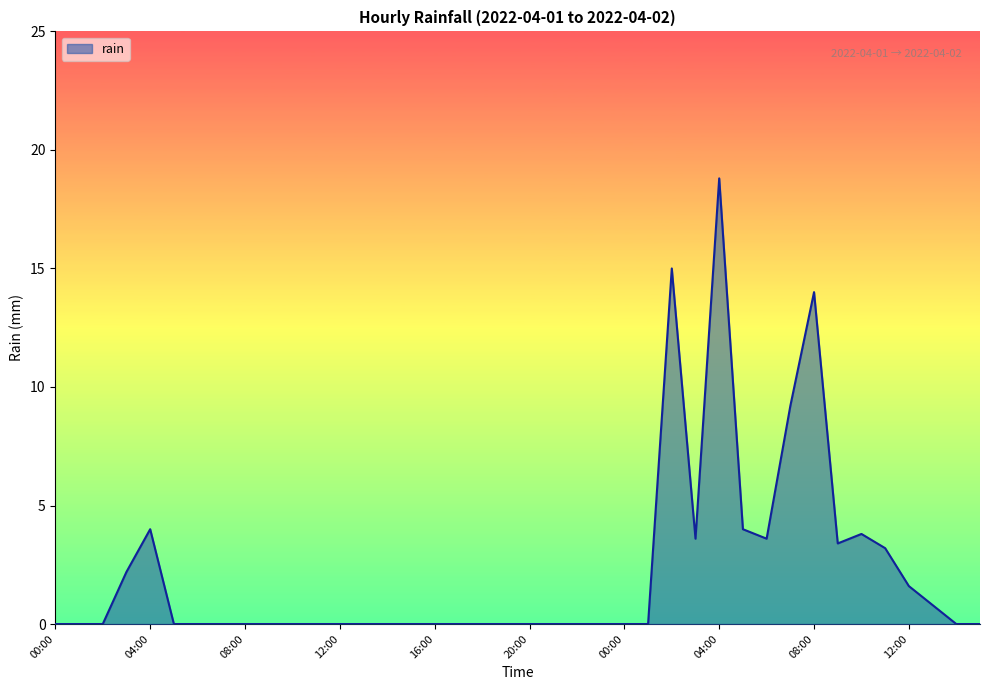

What is the average value?

2.2